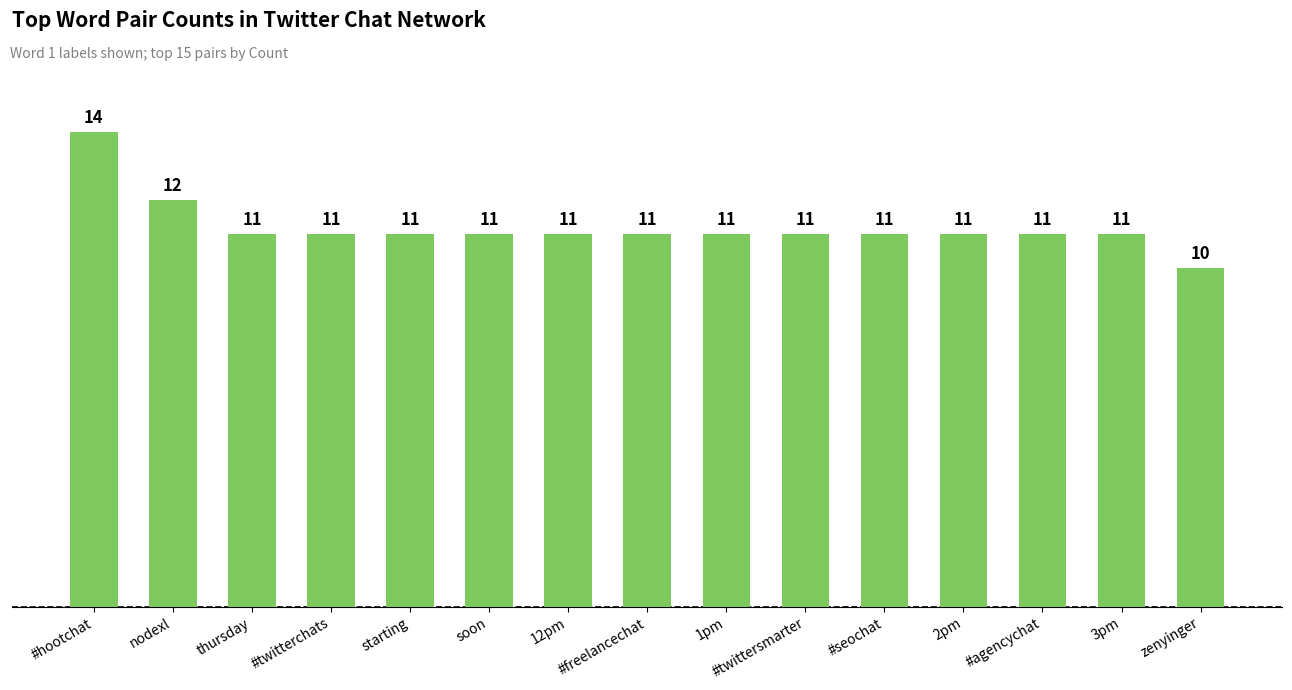

Is it true that the value at 3pm is 11?

True